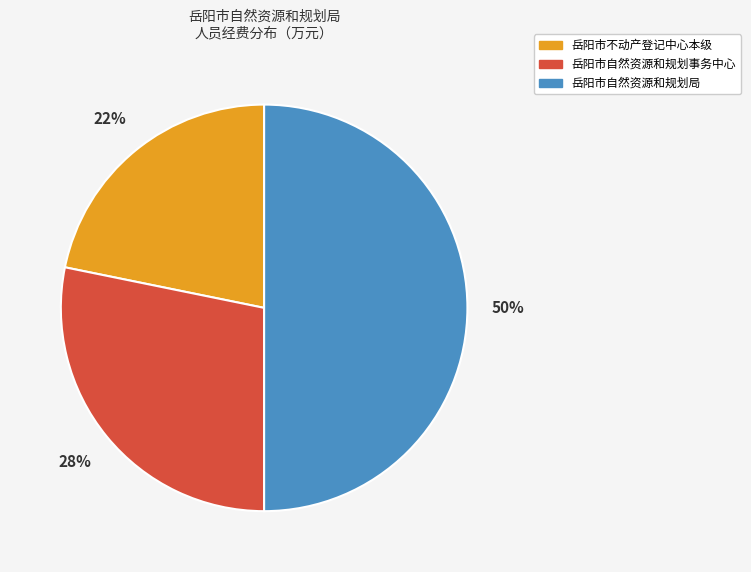

Count the number of slices in the pie.

3